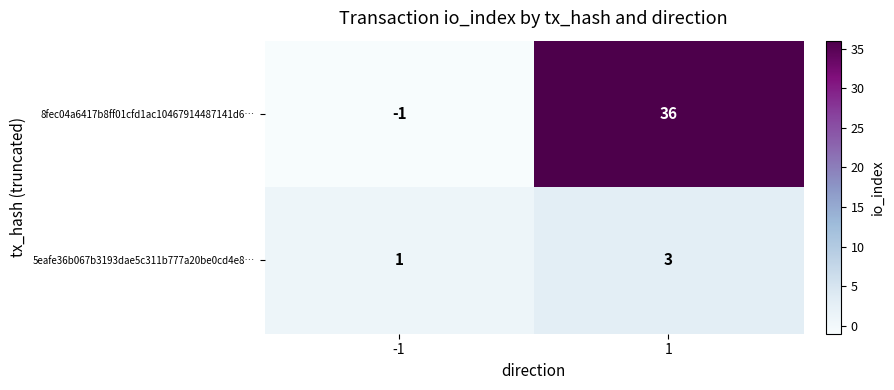

What is the sum of the 5eafe36b067b3193dae5c311b777a20be0cd4e8… values at 1 and -1?

4